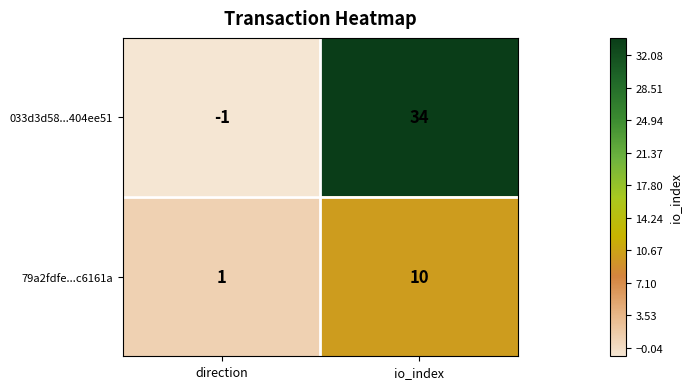

The 79a2fdfe...c6161a series shows 3 at io_index. True or false?

False